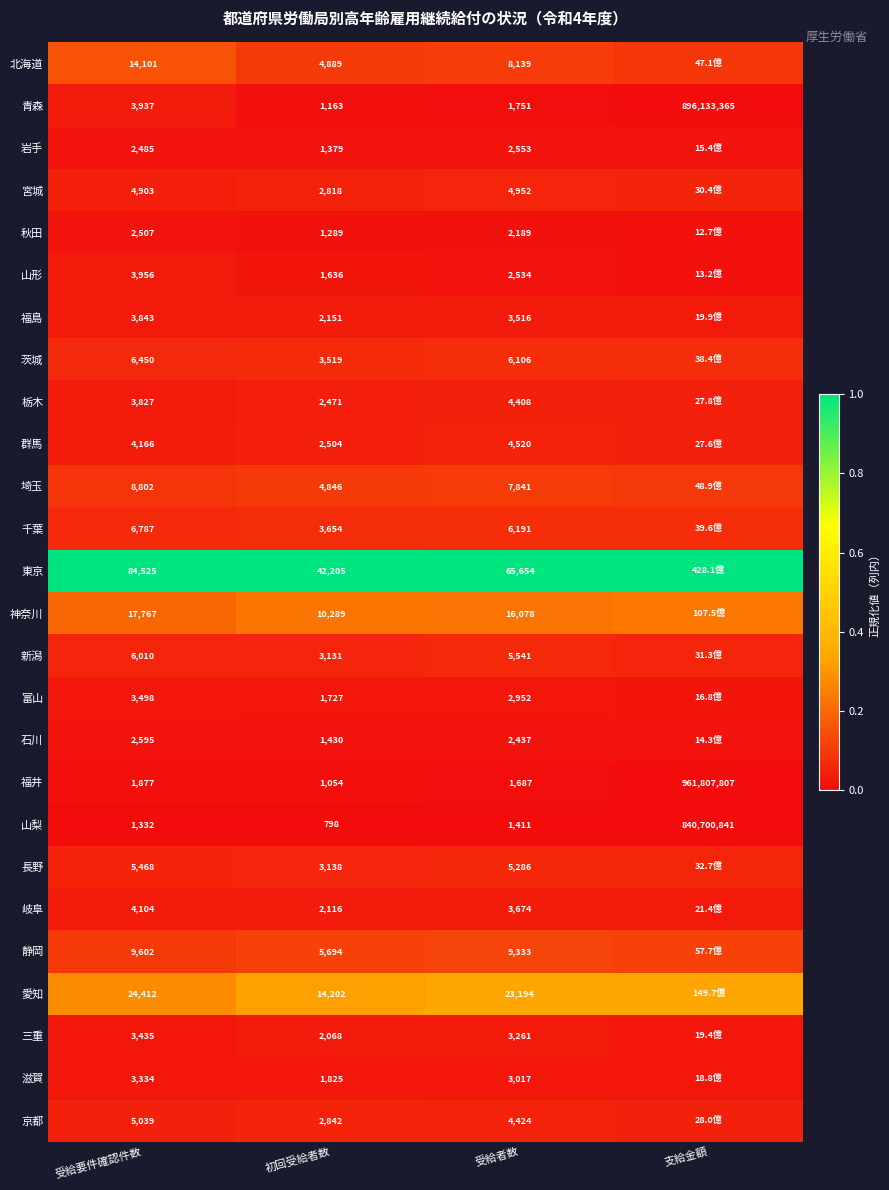

Which series changed the most between 受給要件確認件数 and 初回受給者数?

東京